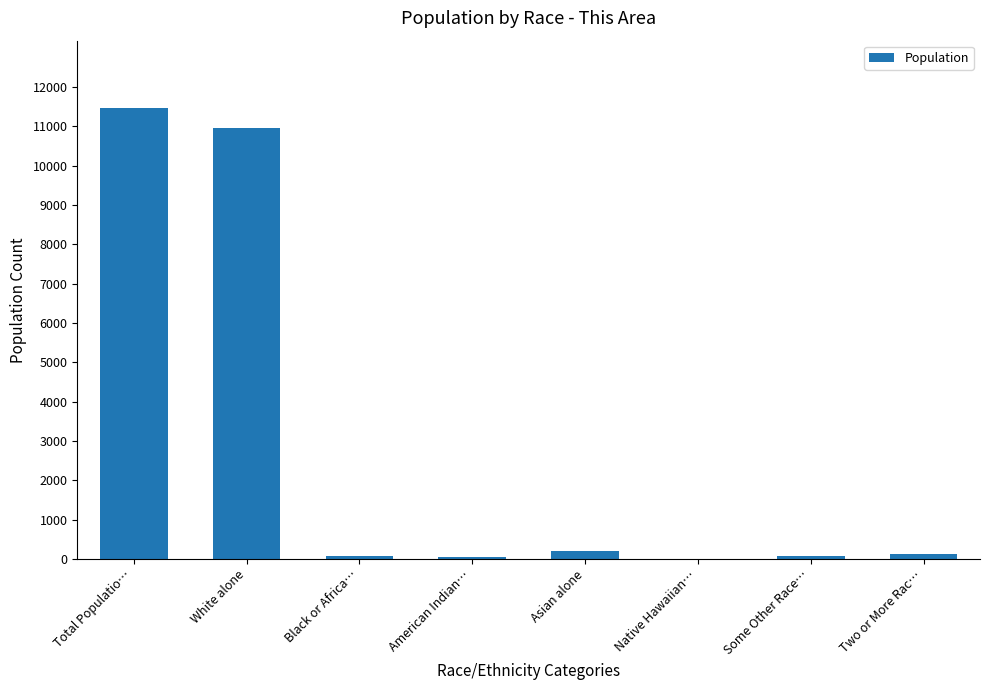

What value does the data have at Two or More Rac…?

120